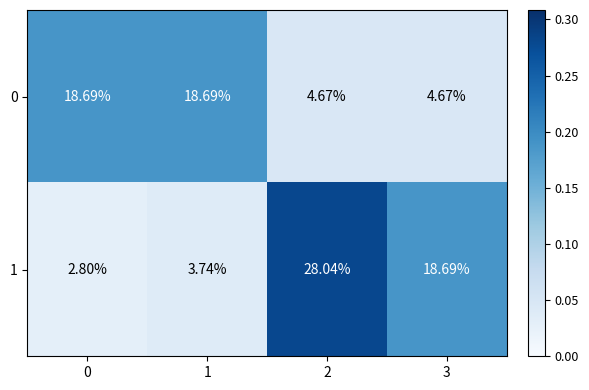

Is the value of 1 at 0 greater than the value of 0 at 1?

No